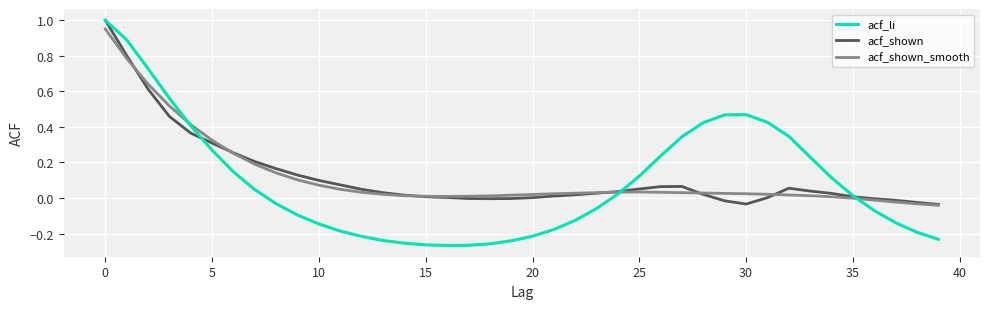

Does the chart display data point markers on the line(s)?

No